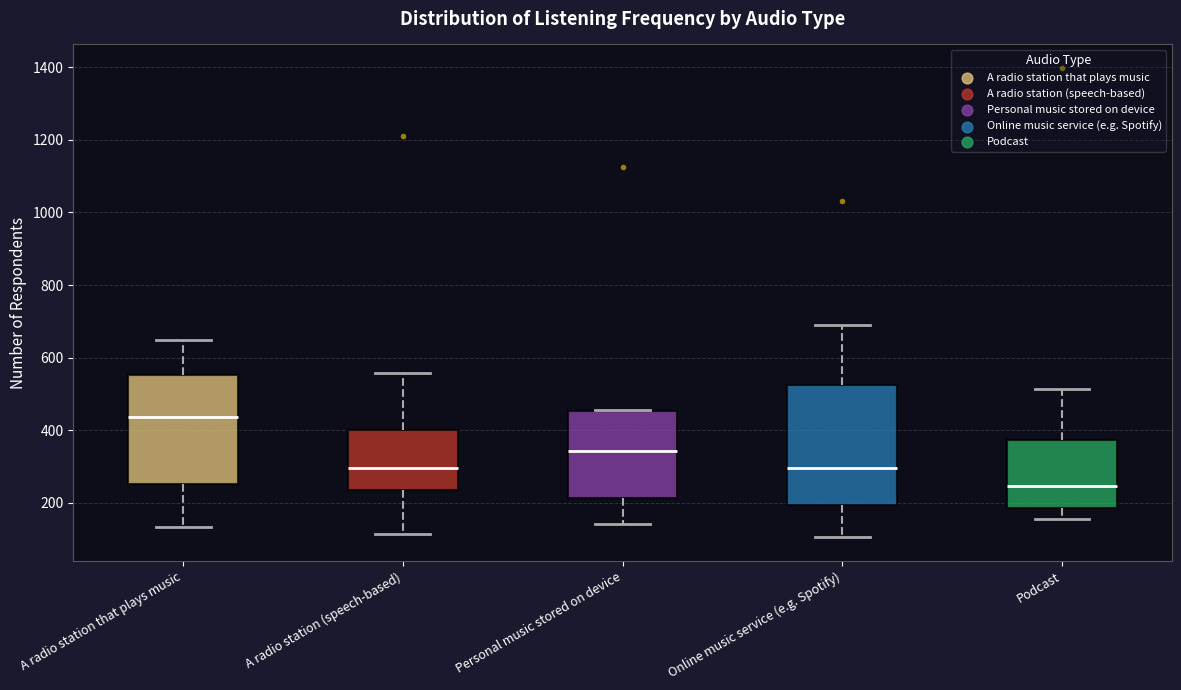

Where is the upper edge of the box for A radio station that plays music on the y-axis? The values are not printed on the chart, so give them approximately, as read against the axis.

560